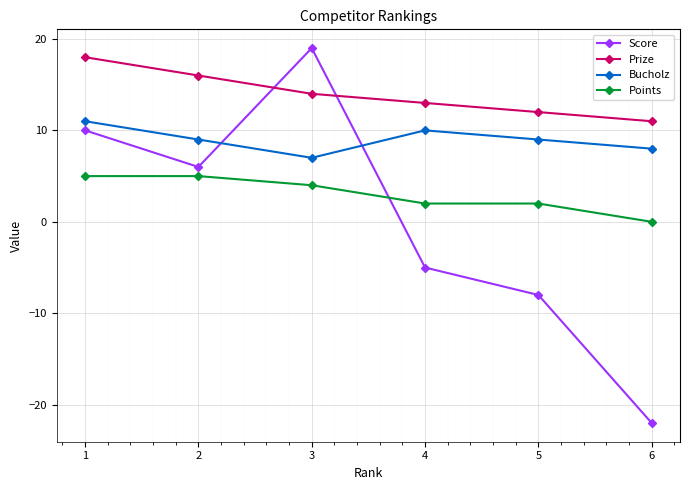

What are all the series names shown in the legend?

Score, Prize, Bucholz, Points